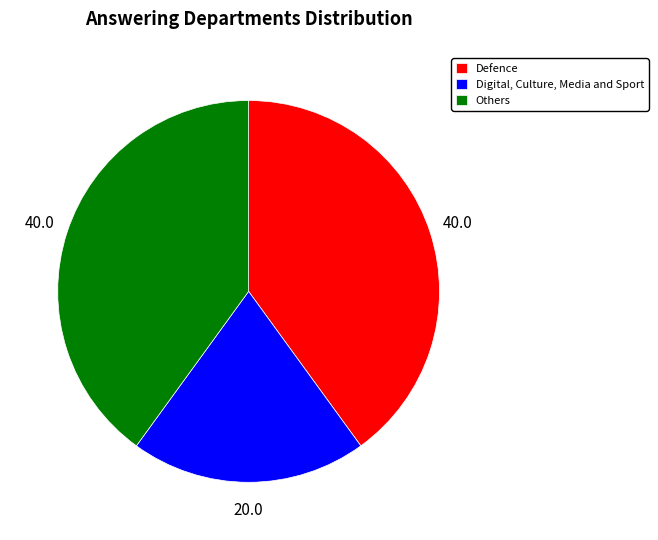

Is there any slice that represents more than half of the pie?

No